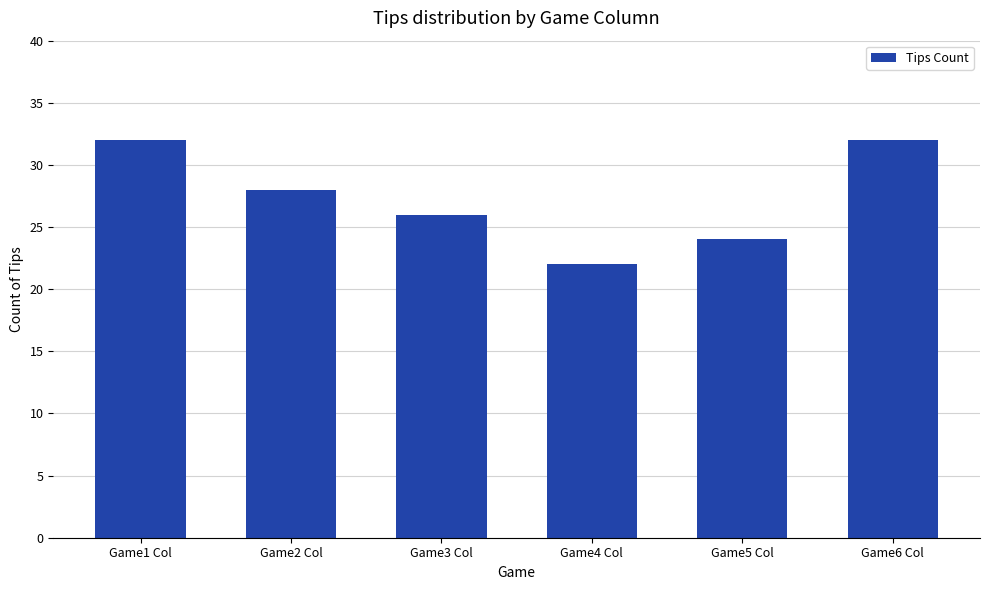

True or false: the data shows 22 at Game4 Col.

True